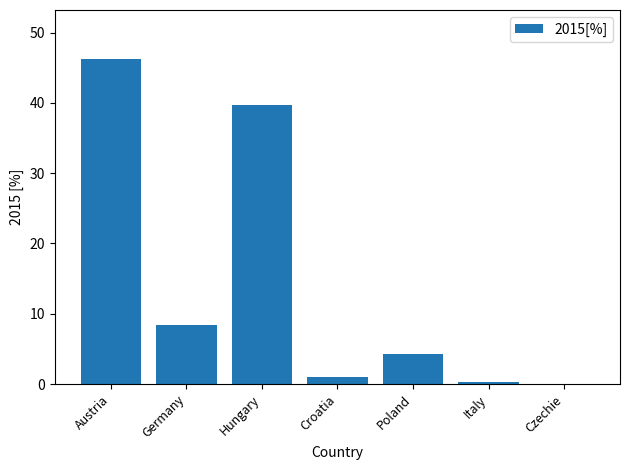

Which category has the highest value across all series?

Austria